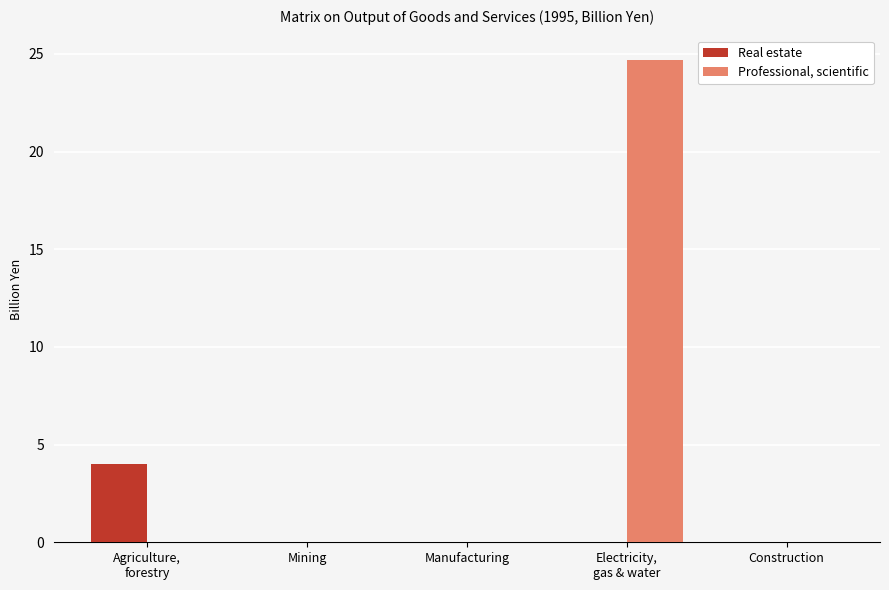

What are all the series names shown in the legend?

Real estate, Professional, scientific